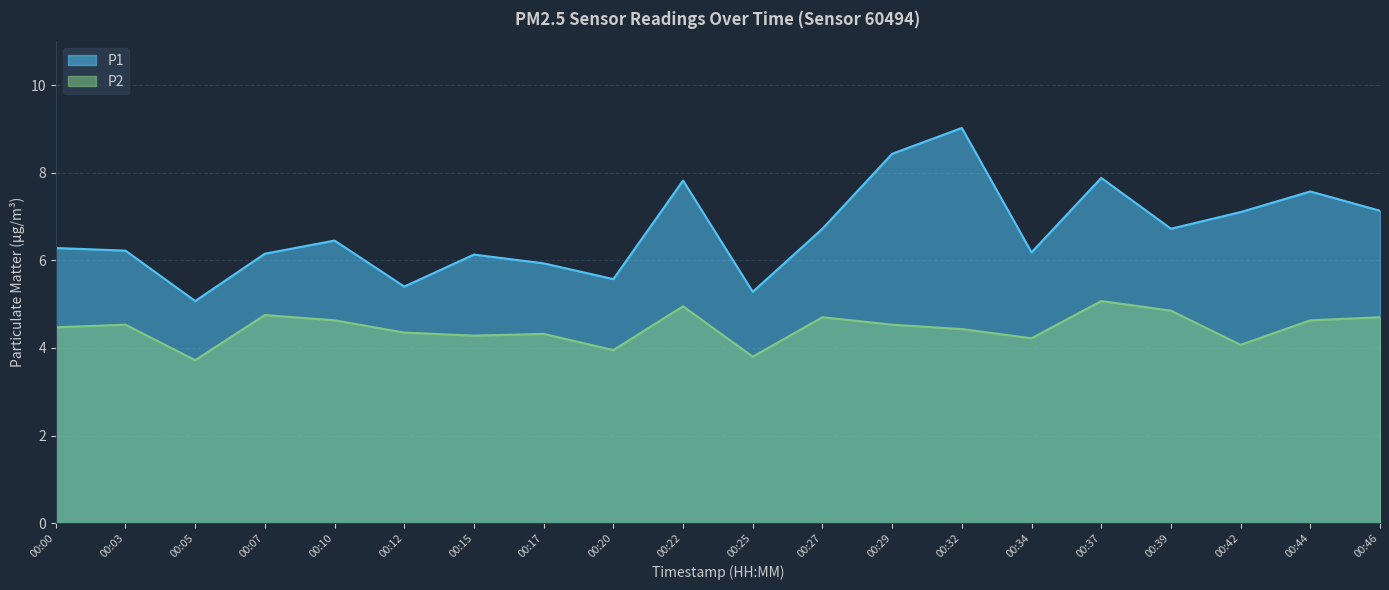

What is the minimum value shown in the chart?

3.7